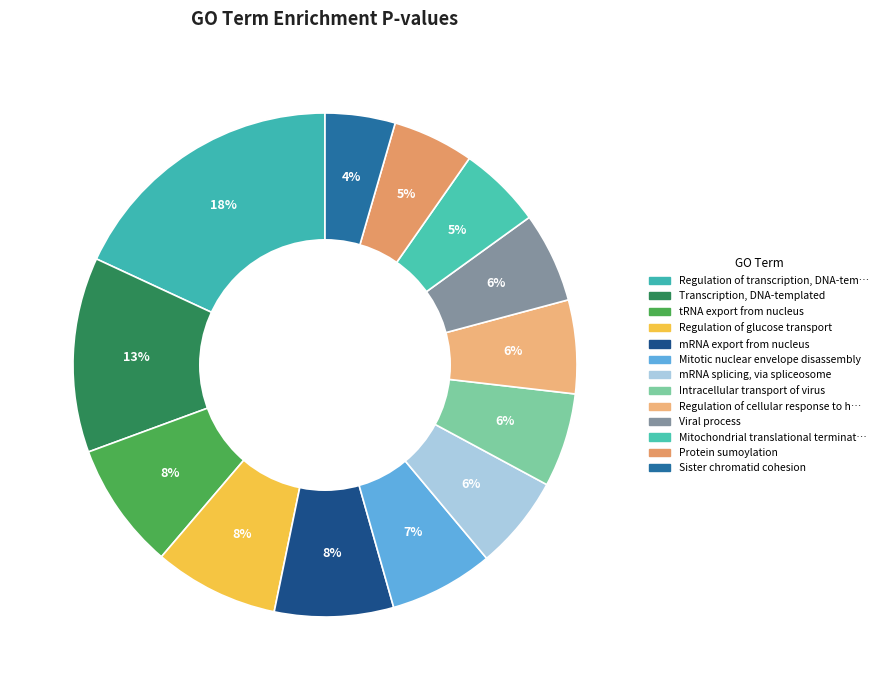

Count the number of slices in the pie.

13